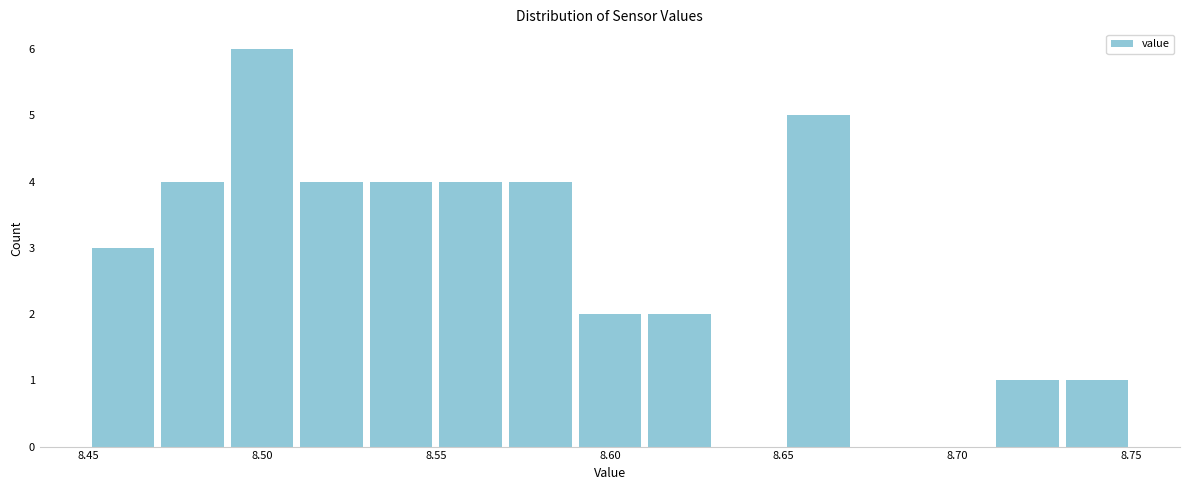

Reading left to right, transcribe this chart: for each bar, give the range it covers on the x-axis and its height. The values are not printed on the chart, so give them approximately, as read against the axis.

8.45 to 8.47: 3
8.47 to 8.49: 4
8.49 to 8.51: 6
8.51 to 8.53: 4
8.53 to 8.55: 4
8.55 to 8.57: 4
8.57 to 8.59: 4
8.59 to 8.61: 2
8.61 to 8.63: 2
8.63 to 8.65: 0
8.65 to 8.67: 5
8.67 to 8.69: 0
8.69 to 8.71: 0
8.71 to 8.73: 1
8.73 to 8.75: 1